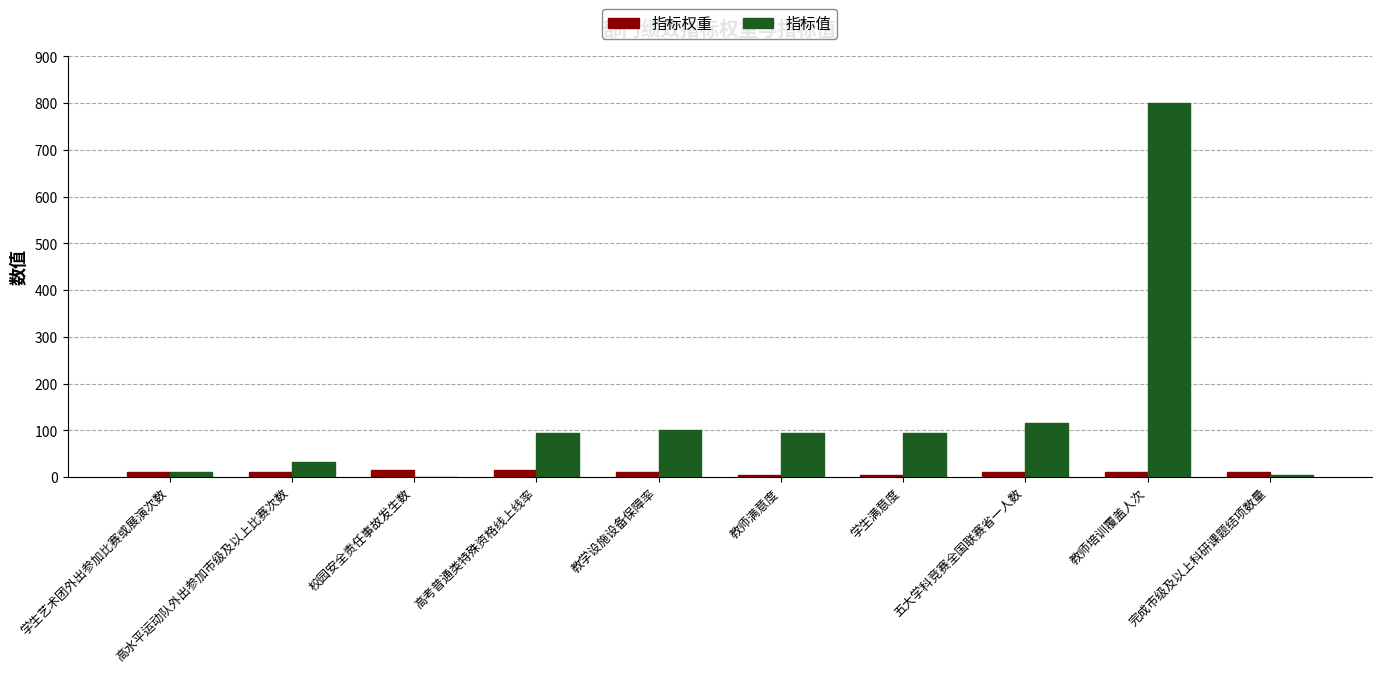

Reading right to left, list all the values displayed in this chart.

指标权重: 10	10	10	5	5	10	15	15	10	10
指标值: 5	800	115	95	95	100	95	0	32	10